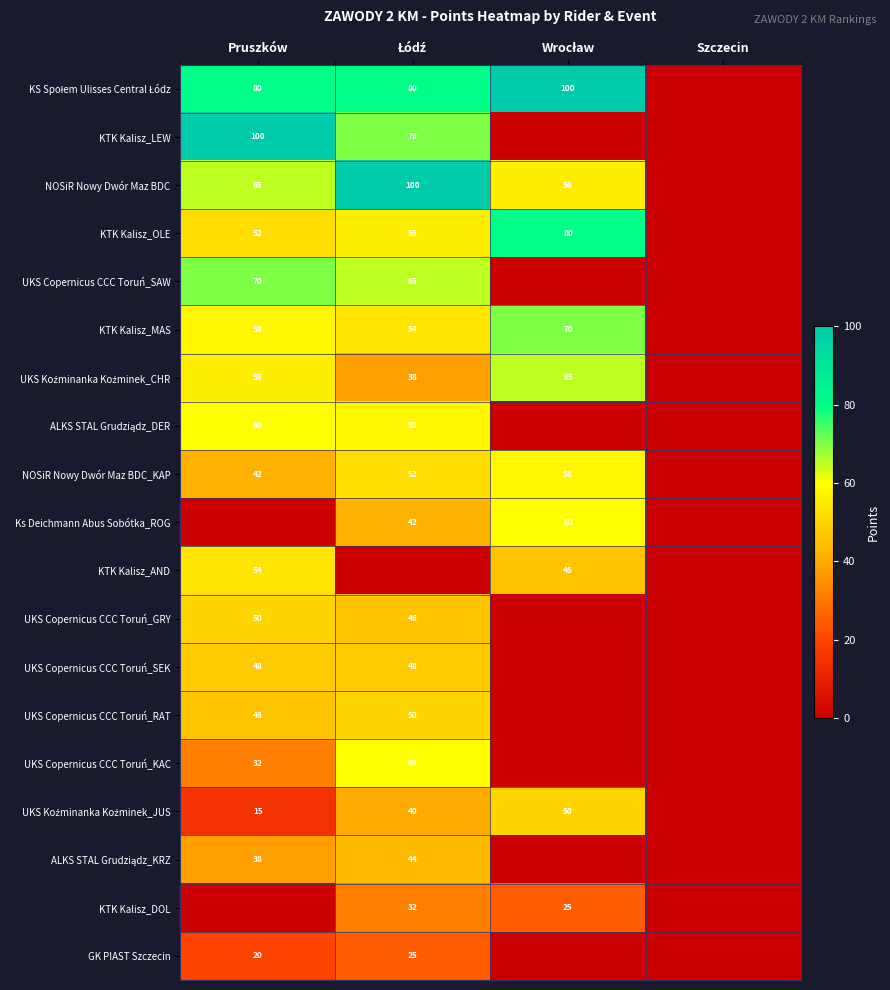

The value of KTK Kalisz_AND at Pruszków is 54. True or false?

True